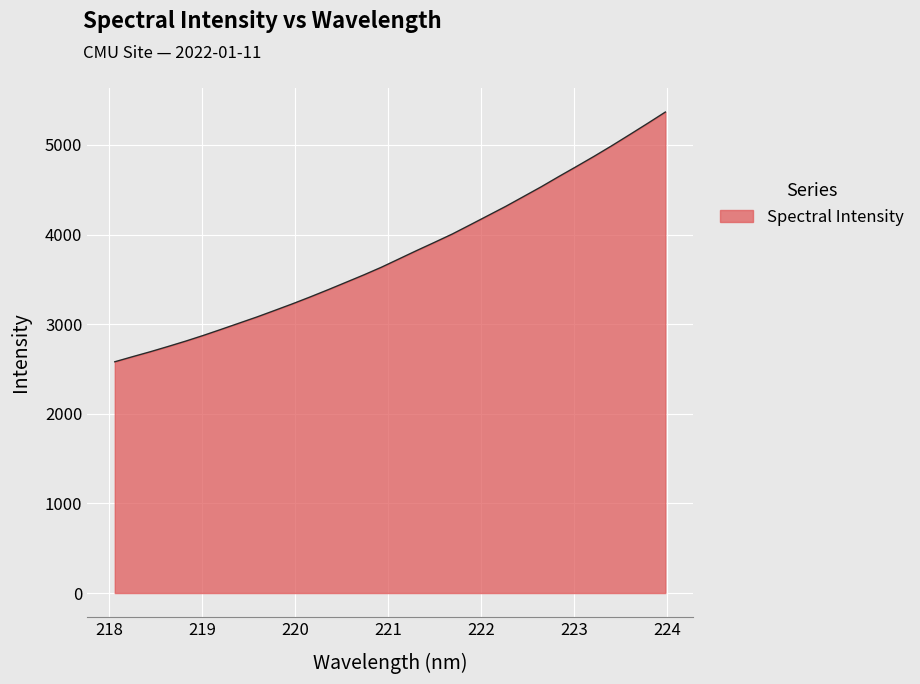

What is the smallest value displayed?

2580.5